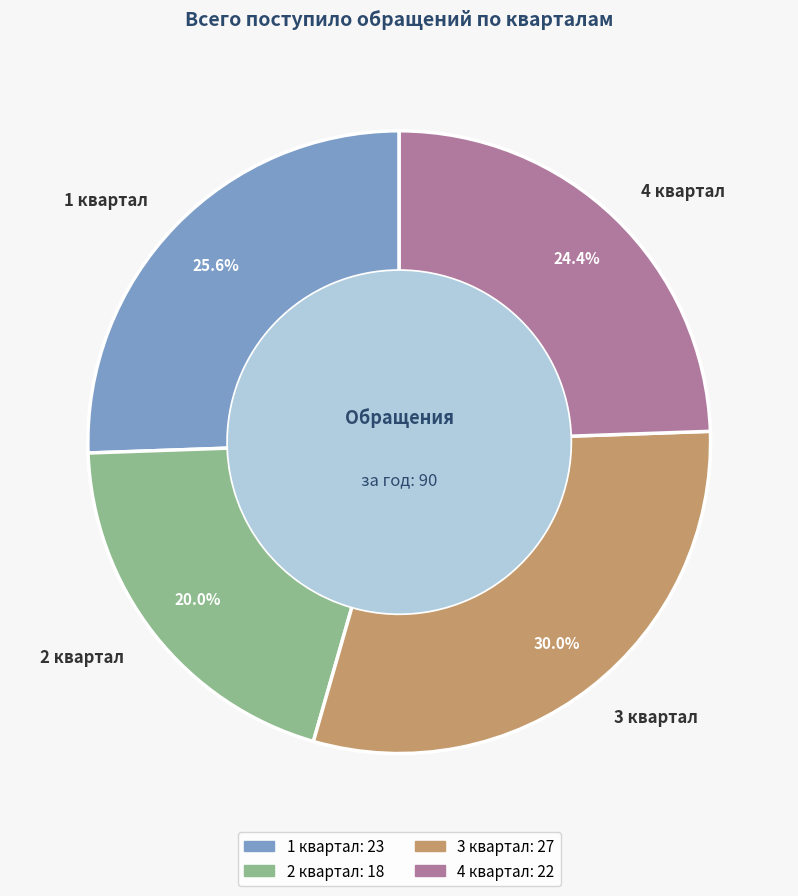

Rank the categories by value from highest to lowest.

3 квартал, 1 квартал, 4 квартал, 2 квартал